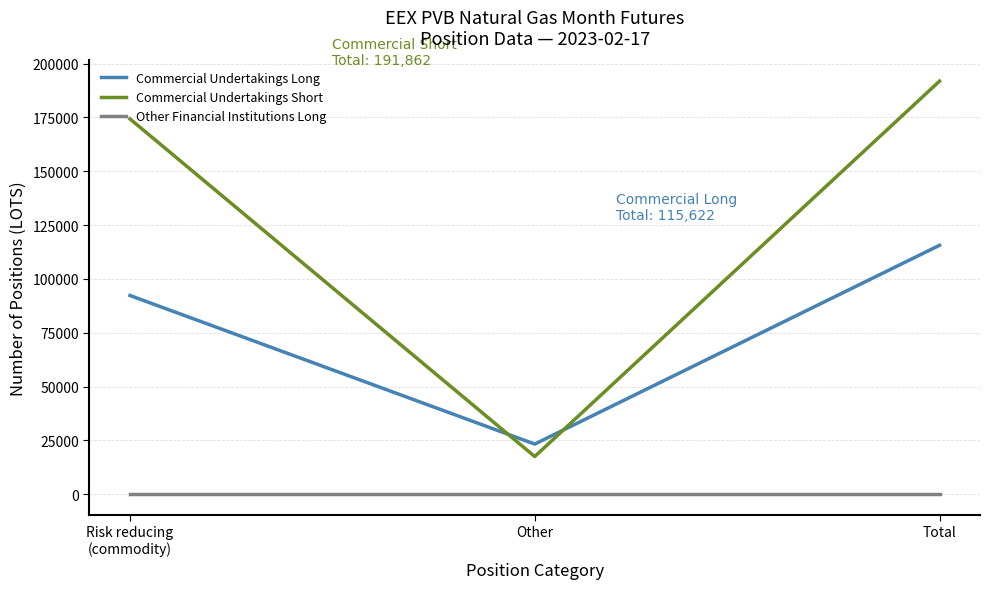

What position from the right is Risk reducing
(commodity)?

3